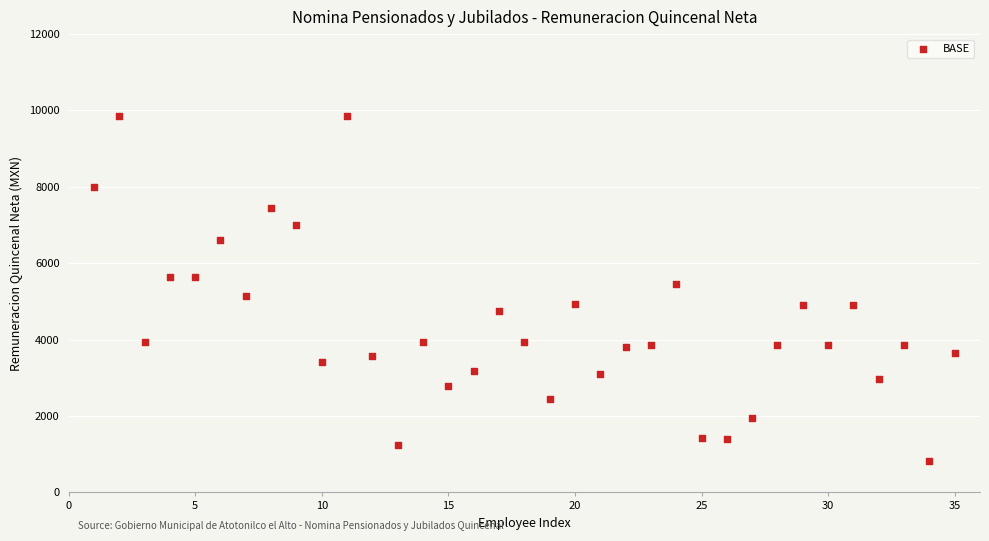

What is the range of X values (max minus min)?

34.0